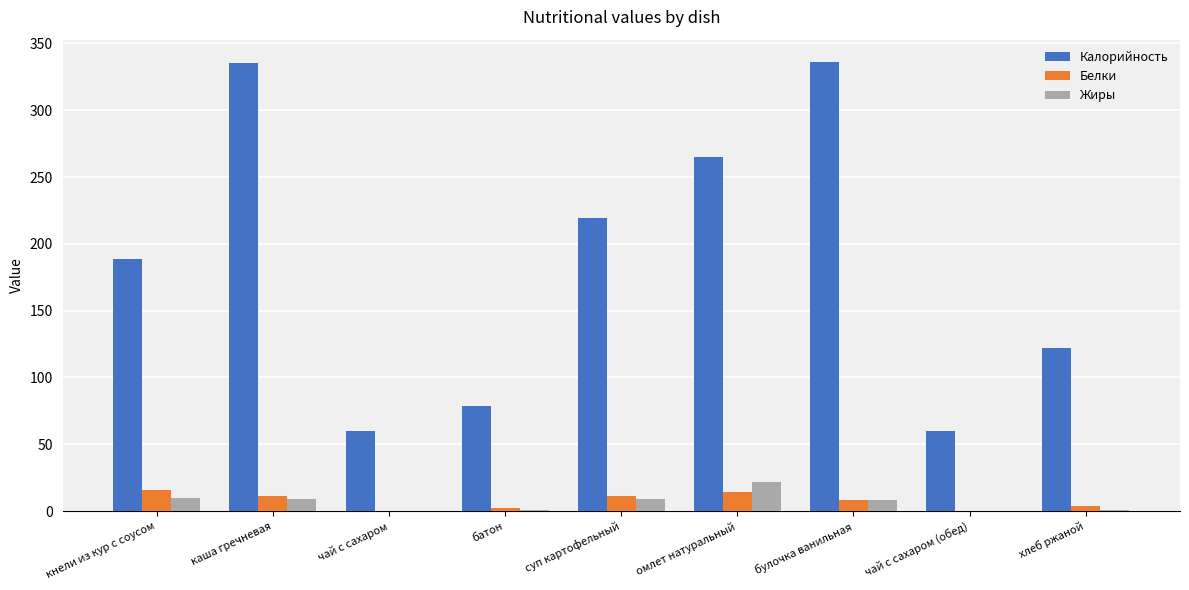

What is the total value across all series at чай с сахаром (обед)?

60.0